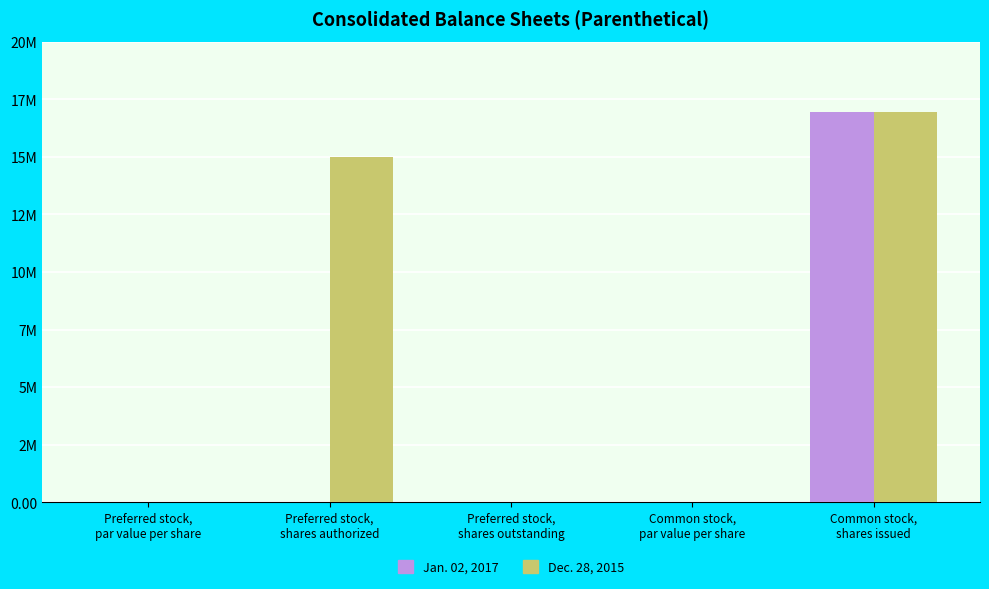

Which series has the largest total across all categories?

Dec. 28, 2015